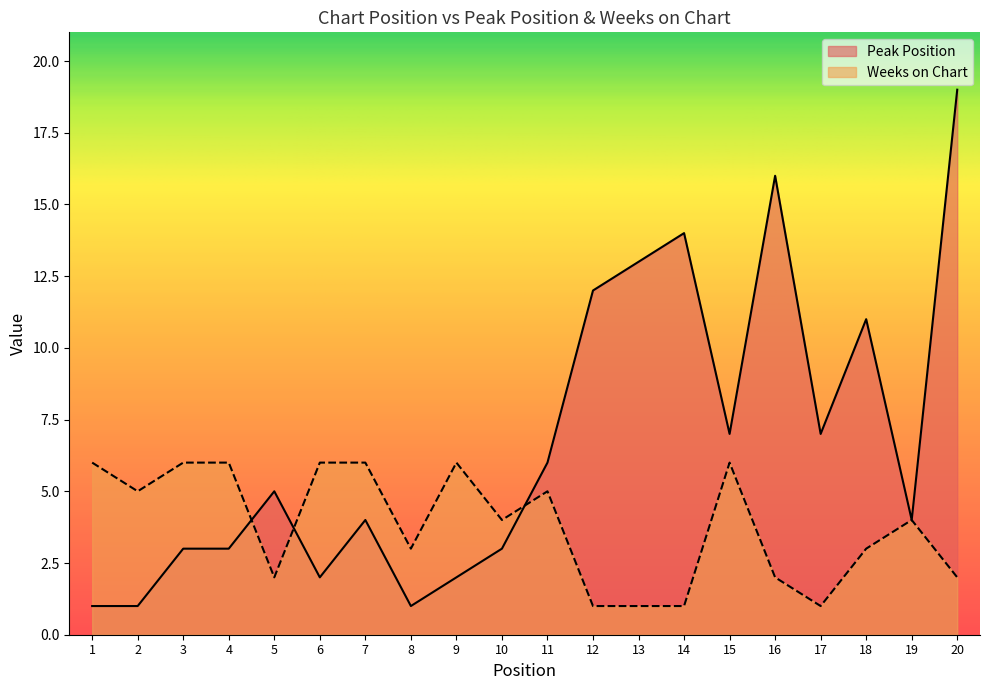

After their last crossing, which series has the higher values: Peak Position or Weeks on Chart?

Peak Position